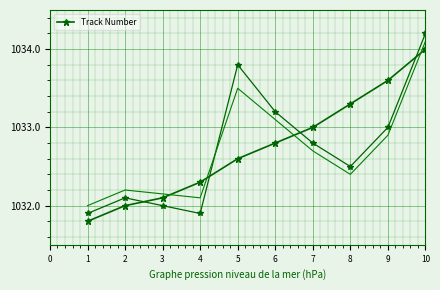

What is the difference between the maximum and second lowest values?

2.0